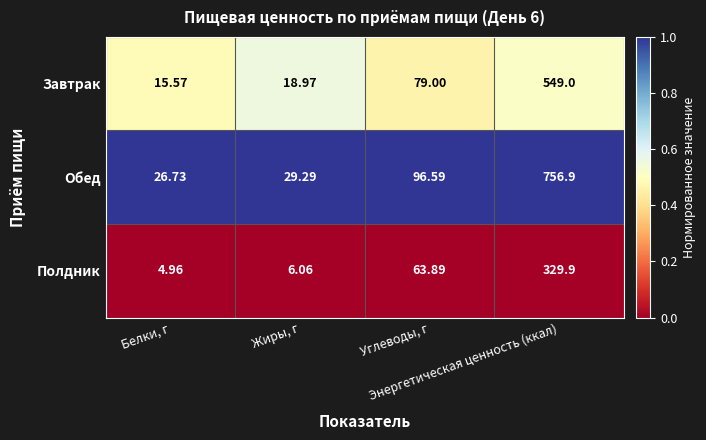

What is the total value across all series at Белки, г?

47.3